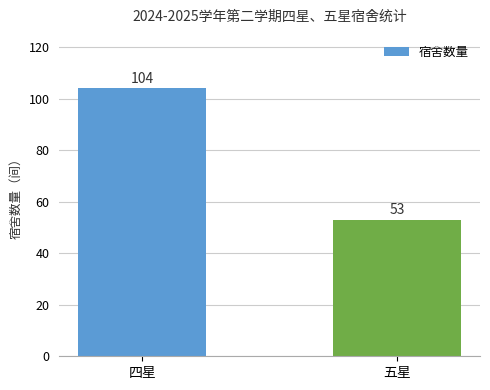

What is the label of the 2nd bar from the right?

四星